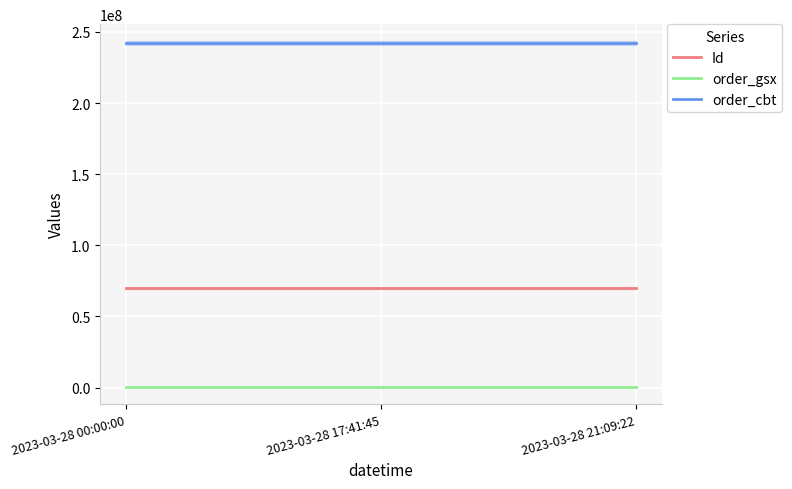

What is the label of the 3rd point from the right?

2023-03-28 00:00:00